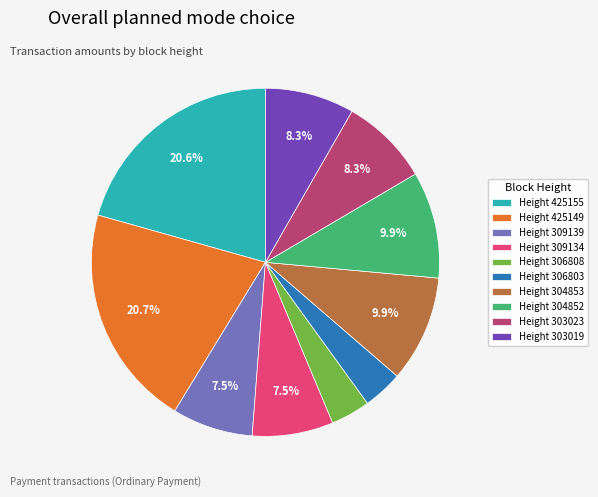

What percentage is NOT represented by Height 303023?

91.7%